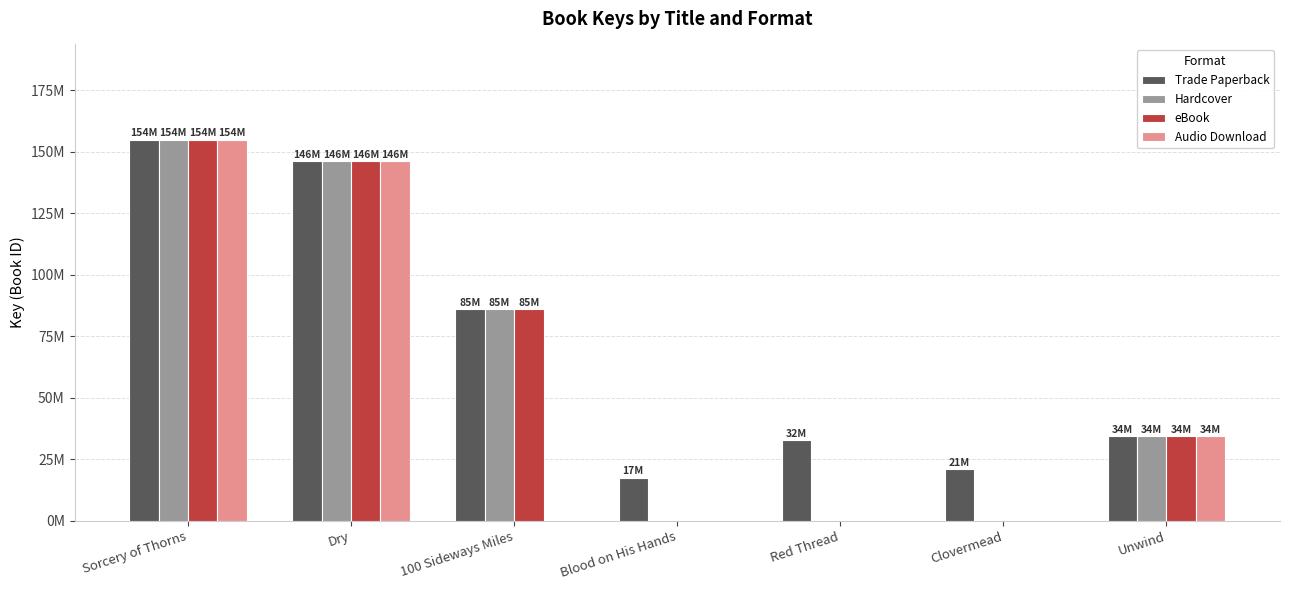

What position from the right is 100 Sideways Miles?

5